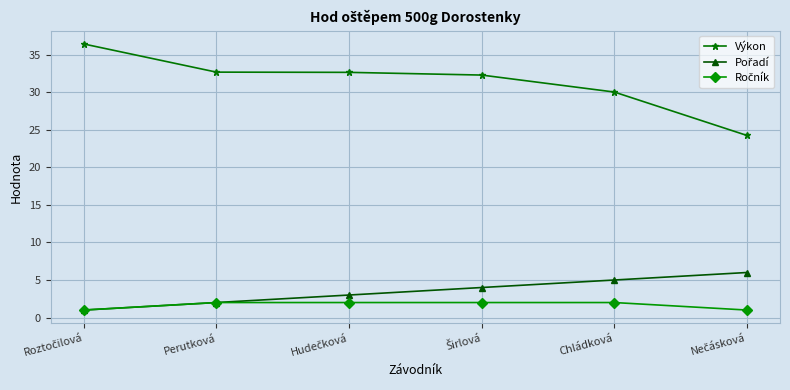

The value of Výkon at Perutková is 32.7. True or false?

True